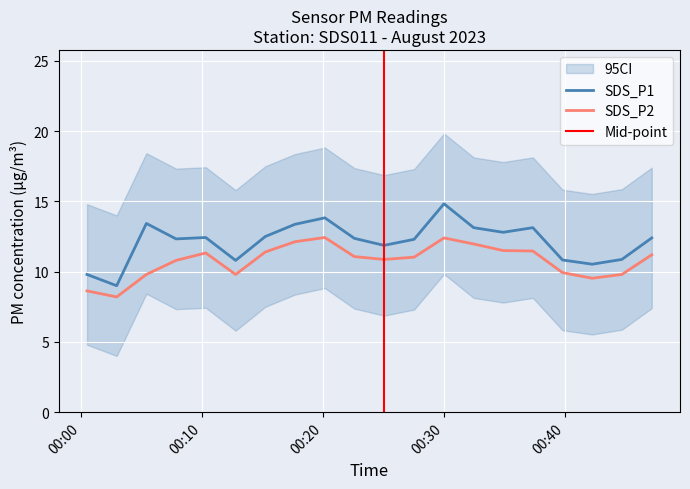

What is the difference between the highest and lowest values at 2023/08/01 00:07:53?

1.5